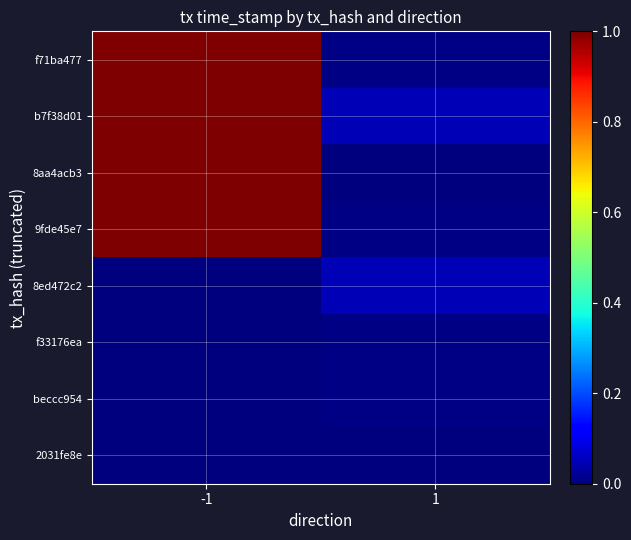

What is the total value across all series at -1?

4.0